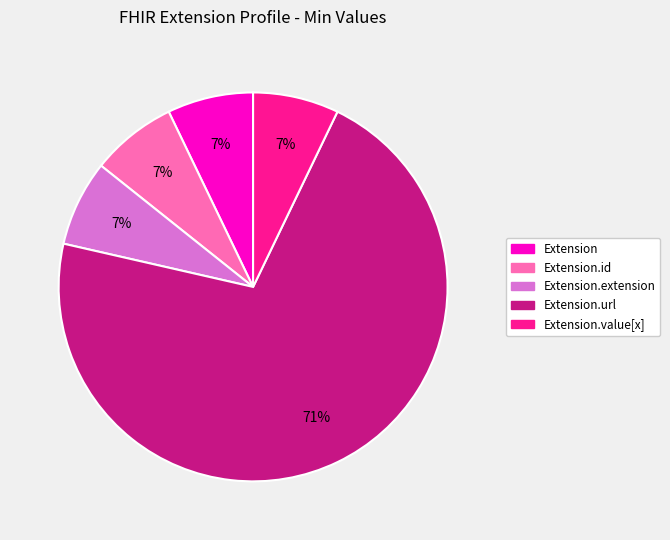

How many segments does this pie chart have?

5